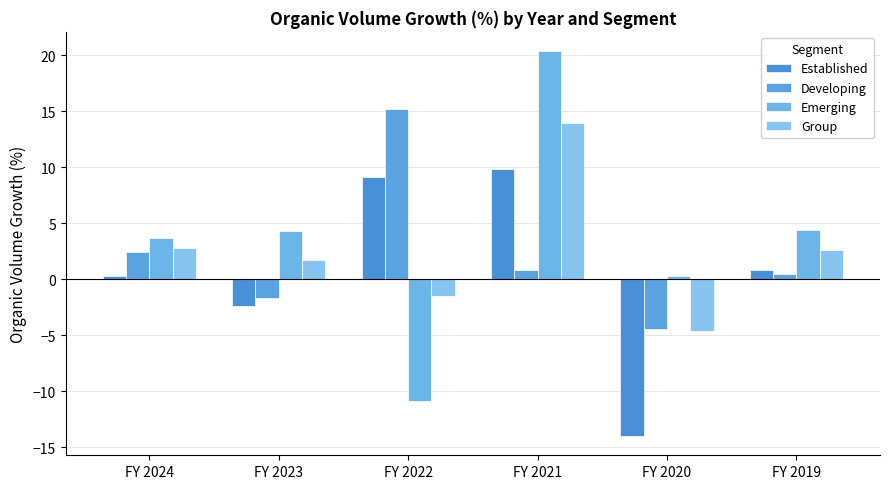

List the labels in order of Developing value, largest first.

FY 2022, FY 2024, FY 2021, FY 2019, FY 2023, FY 2020